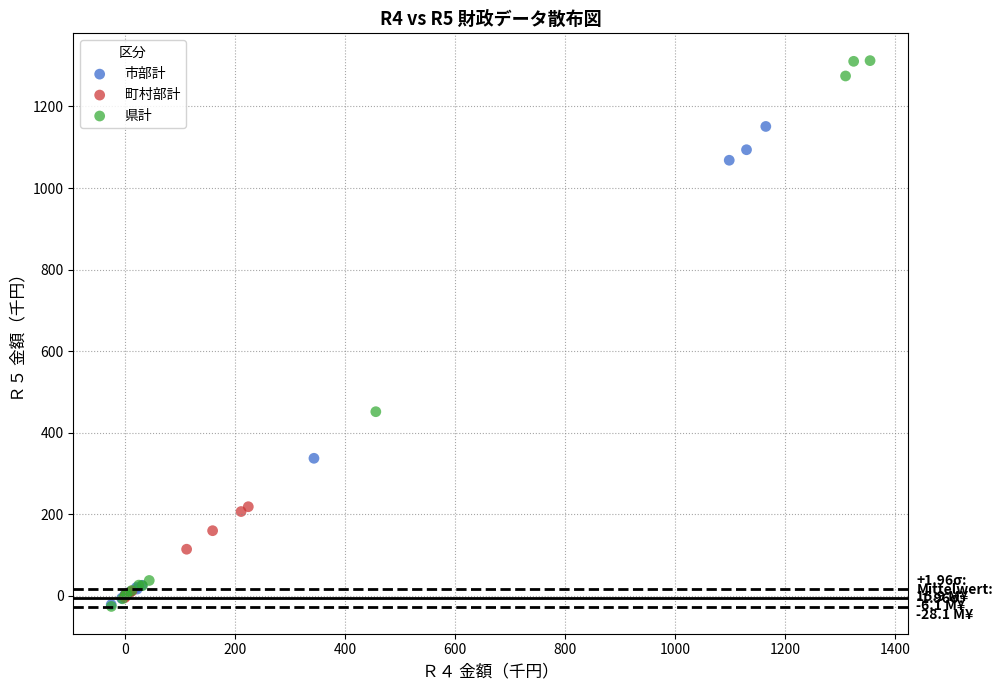

Which series has the widest spread of Y values?

県計